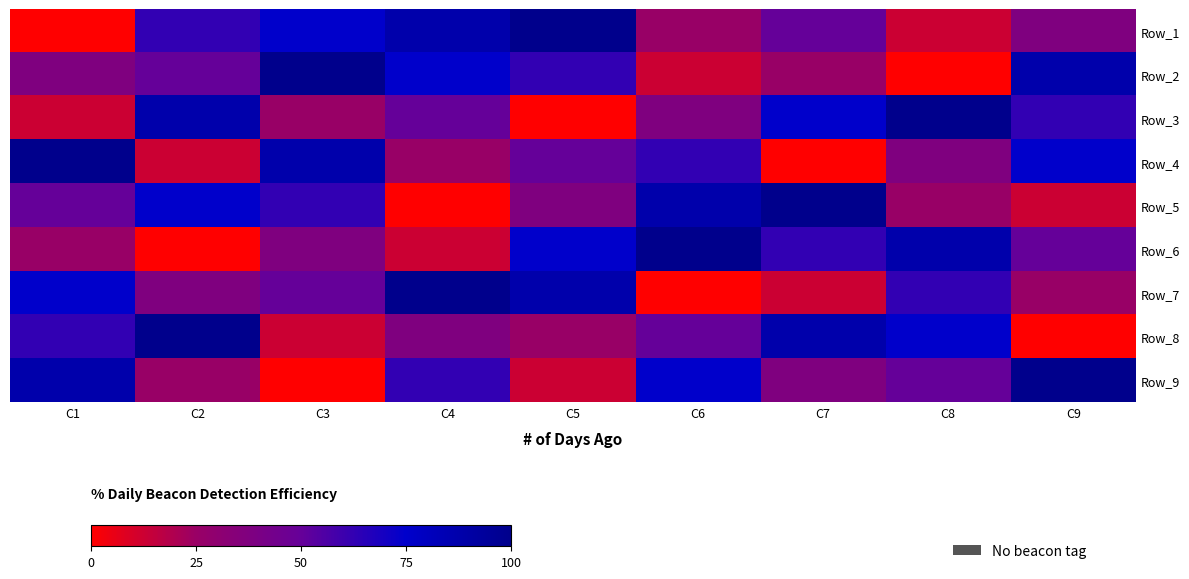

Count the number of data series in this chart.

9